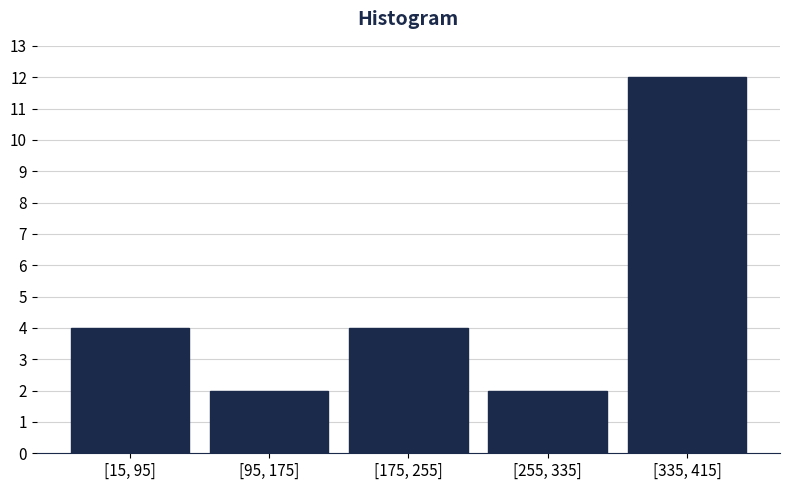

Reading left to right, transcribe all the data shown in this chart.

4	2	4	2	12